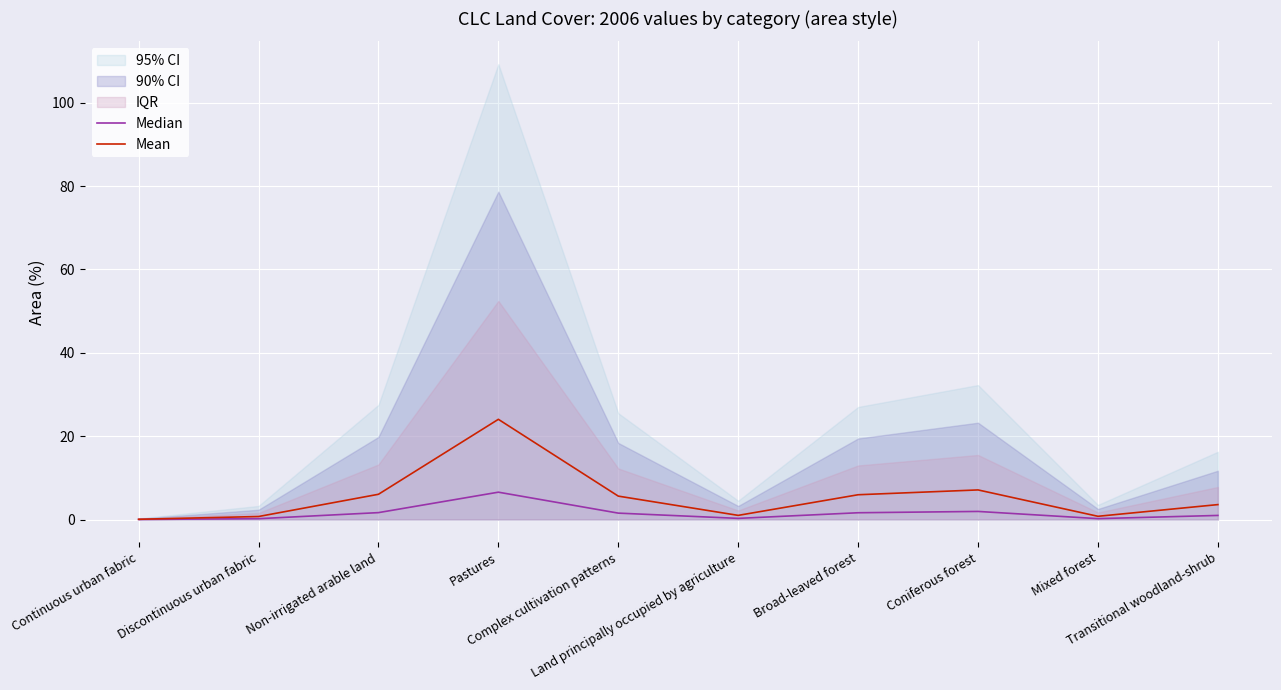

What is the label of the 6th point from the left?

Land principally occupied by agriculture